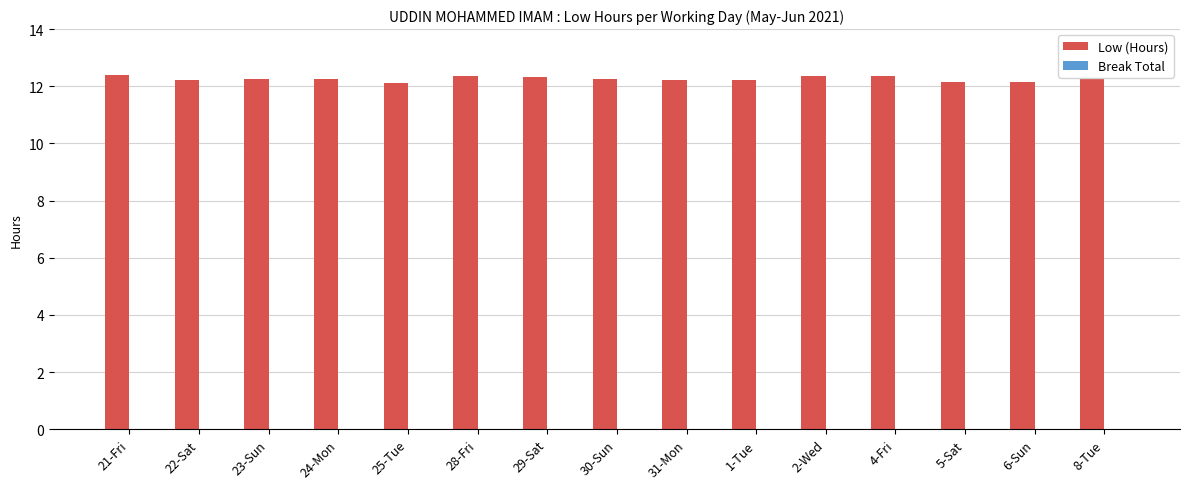

Are the bars grouped side by side (vs. stacked)?

No